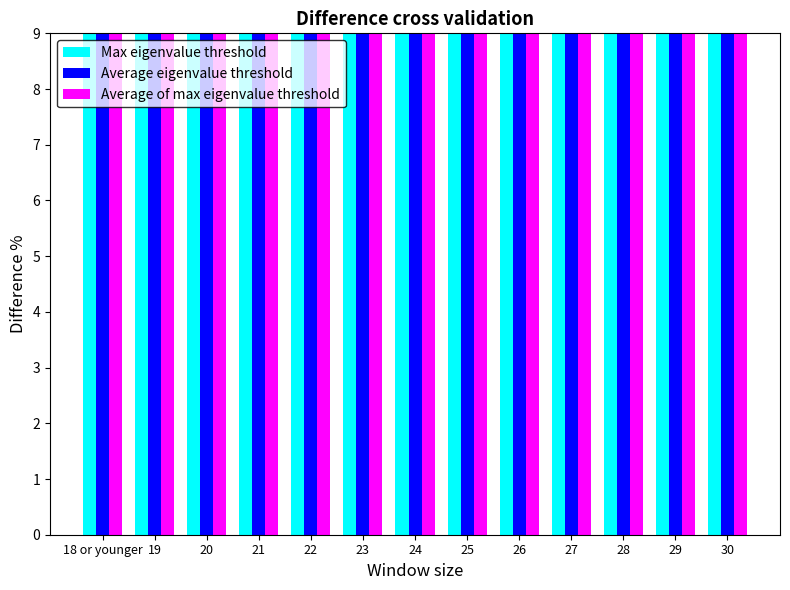

Reading left to right, extract all data points from this chart.

Max eigenvalue threshold: 74.3	70.3	69.1	66.8	64.2	62.6	60.9	60.0	60.4	60.3	60.5	60.8	60.3
Average eigenvalue threshold: 74.3	72.0	70.7	67.5	65.9	63.8	63.1	62.4	62.0	62.1	62.0	61.9	61.5
Average of max eigenvalue threshold: 74.3	70.3	69.1	66.8	64.2	62.6	60.9	60.0	60.4	60.3	60.5	60.8	60.3